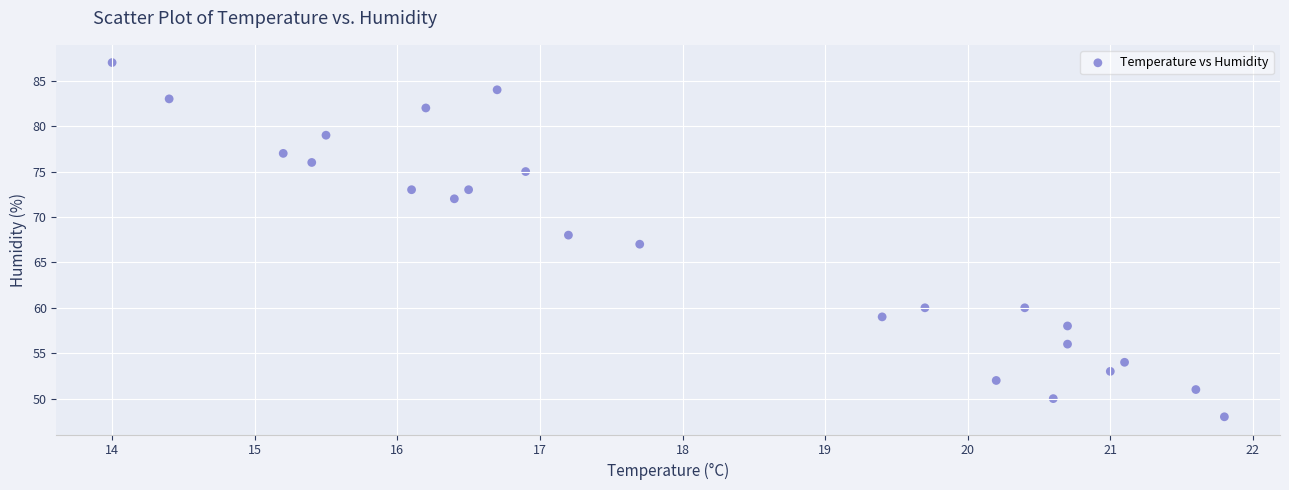

What is the range of Y values (max minus min)?

39